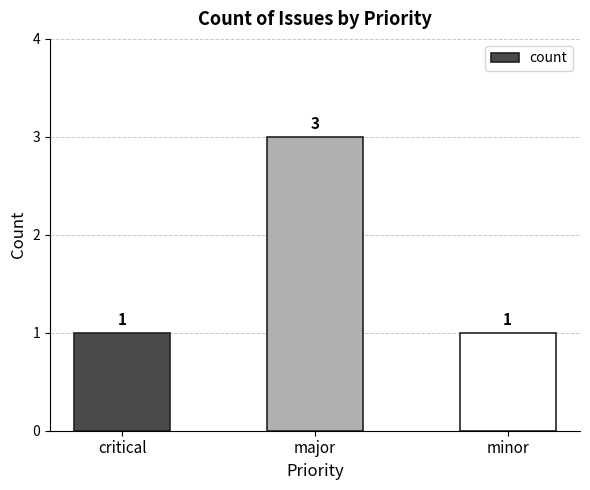

What is the difference between the maximum and minimum values?

2